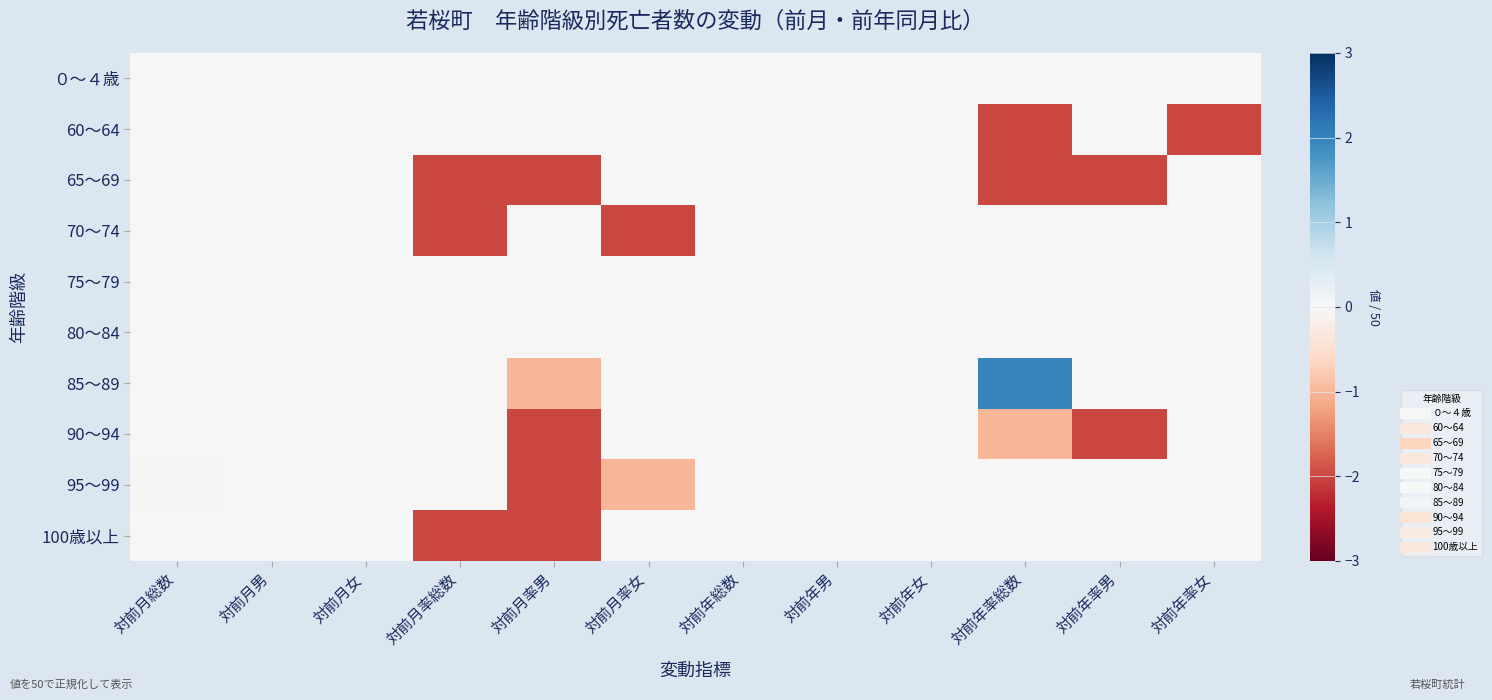

Reading left to right, what are all the values shown in this chart?

０～４歳: 対前月総数=0.0	対前月男=0.0	対前月女=0.0	対前月率総数=0.0	対前月率男=0.0	対前月率女=0.0	対前年総数=0.0	対前年男=0.0	対前年女=0.0	対前年率総数=0.0	対前年率男=0.0	対前年率女=0.0
60～64: 対前月総数=0.0	対前月男=0.0	対前月女=0.0	対前月率総数=0.0	対前月率男=0.0	対前月率女=0.0	対前年総数=-0.0	対前年男=0.0	対前年女=-0.0	対前年率総数=-2.0	対前年率男=0.0	対前年率女=-2.0
65～69: 対前月総数=-0.0	対前月男=-0.0	対前月女=0.0	対前月率総数=-2.0	対前月率男=-2.0	対前月率女=0.0	対前年総数=-0.0	対前年男=-0.0	対前年女=0.0	対前年率総数=-2.0	対前年率男=-2.0	対前年率女=0.0
70～74: 対前月総数=-0.0	対前月男=0.0	対前月女=-0.0	対前月率総数=-2.0	対前月率男=0.0	対前月率女=-2.0	対前年総数=0.0	対前年男=0.0	対前年女=0.0	対前年率総数=0.0	対前年率男=0.0	対前年率女=0.0
75～79: 対前月総数=0.0	対前月男=0.0	対前月女=0.0	対前月率総数=0.0	対前月率男=0.0	対前月率女=0.0	対前年総数=0.0	対前年男=0.0	対前年女=0.0	対前年率総数=0.0	対前年率男=0.0	対前年率女=0.0
80～84: 対前月総数=0.0	対前月男=0.0	対前月女=0.0	対前月率総数=0.0	対前月率男=0.0	対前月率女=0.0	対前年総数=0.0	対前年男=0.0	対前年女=0.0	対前年率総数=0.0	対前年率男=0.0	対前年率女=0.0
85～89: 対前月総数=0.0	対前月男=-0.0	対前月女=0.0	対前月率総数=0.0	対前月率男=-1.0	対前月率女=0.0	対前年総数=0.0	対前年男=0.0	対前年女=0.0	対前年率総数=2.0	対前年率男=0.0	対前年率女=0.0
90～94: 対前月総数=0.0	対前月男=-0.0	対前月女=0.0	対前月率総数=0.0	対前月率男=-2.0	対前月率女=0.0	対前年総数=-0.0	対前年男=-0.0	対前年女=0.0	対前年率総数=-1.0	対前年率男=-2.0	対前年率女=0.0
95～99: 対前月総数=-0.0	対前月男=-0.0	対前月女=-0.0	対前月率総数=0.0	対前月率男=-2.0	対前月率女=-1.0	対前年総数=0.0	対前年男=0.0	対前年女=0.0	対前年率総数=0.0	対前年率男=0.0	対前年率女=0.0
100歳以上: 対前月総数=-0.0	対前月男=-0.0	対前月女=0.0	対前月率総数=-2.0	対前月率男=-2.0	対前月率女=0.0	対前年総数=0.0	対前年男=0.0	対前年女=0.0	対前年率総数=0.0	対前年率男=0.0	対前年率女=0.0